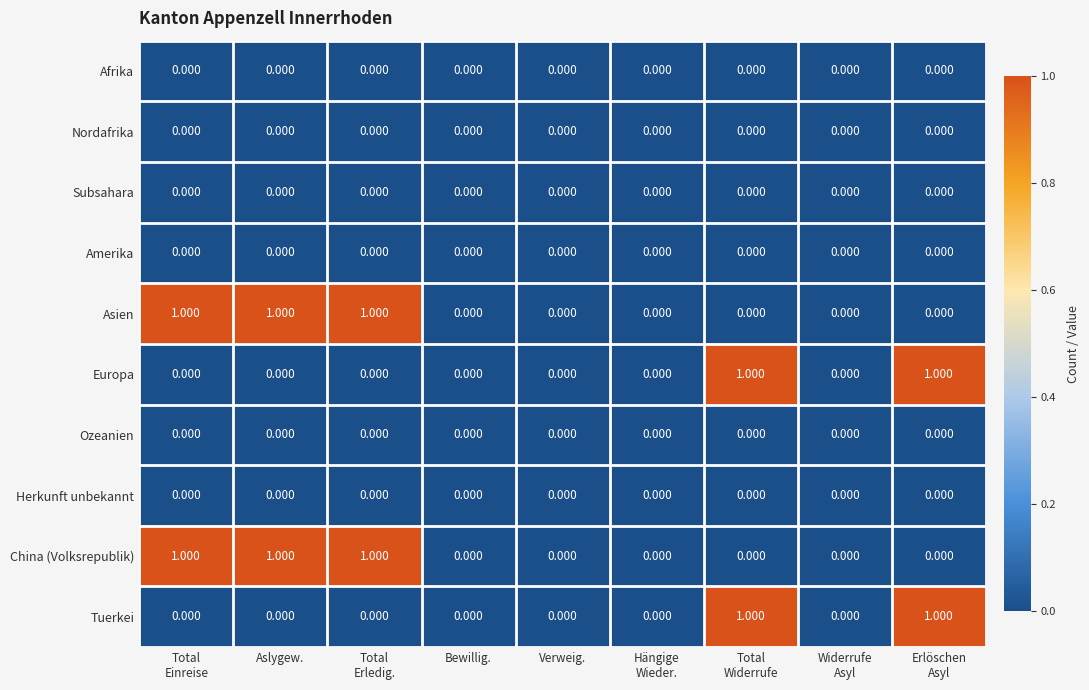

How many distinct data groups are displayed?

10